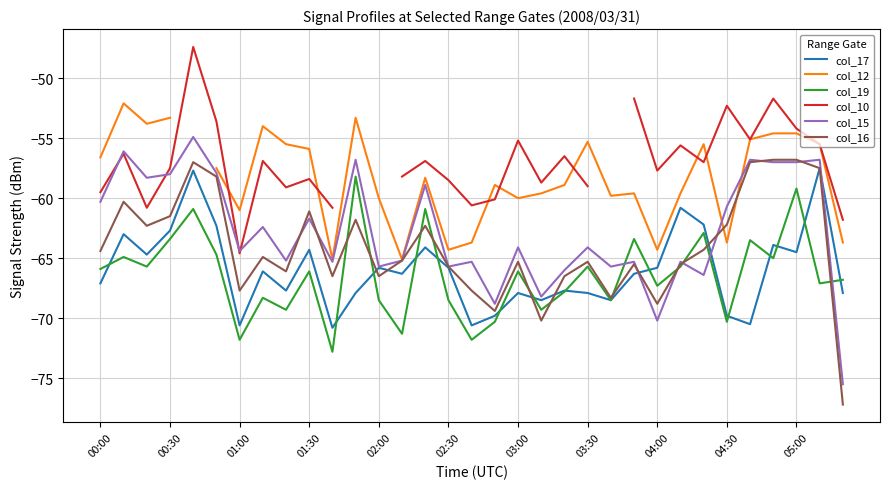

Is it true that col_16 equals -120.5 at 04:00?

False